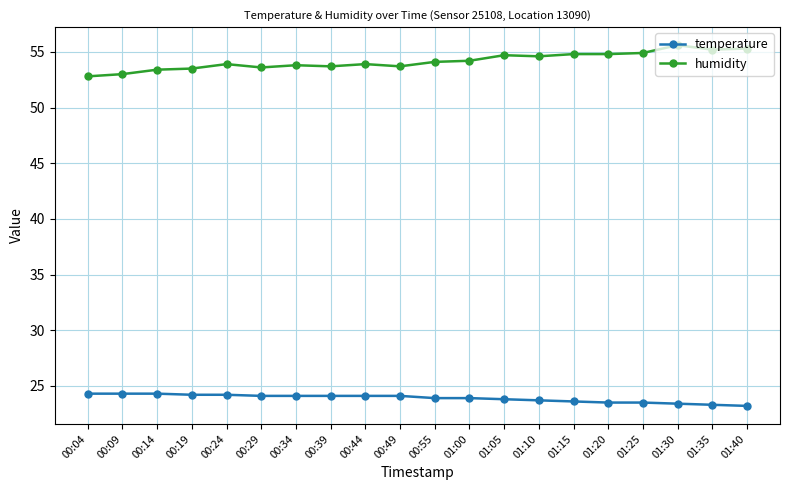

What is the smallest value displayed?

23.2